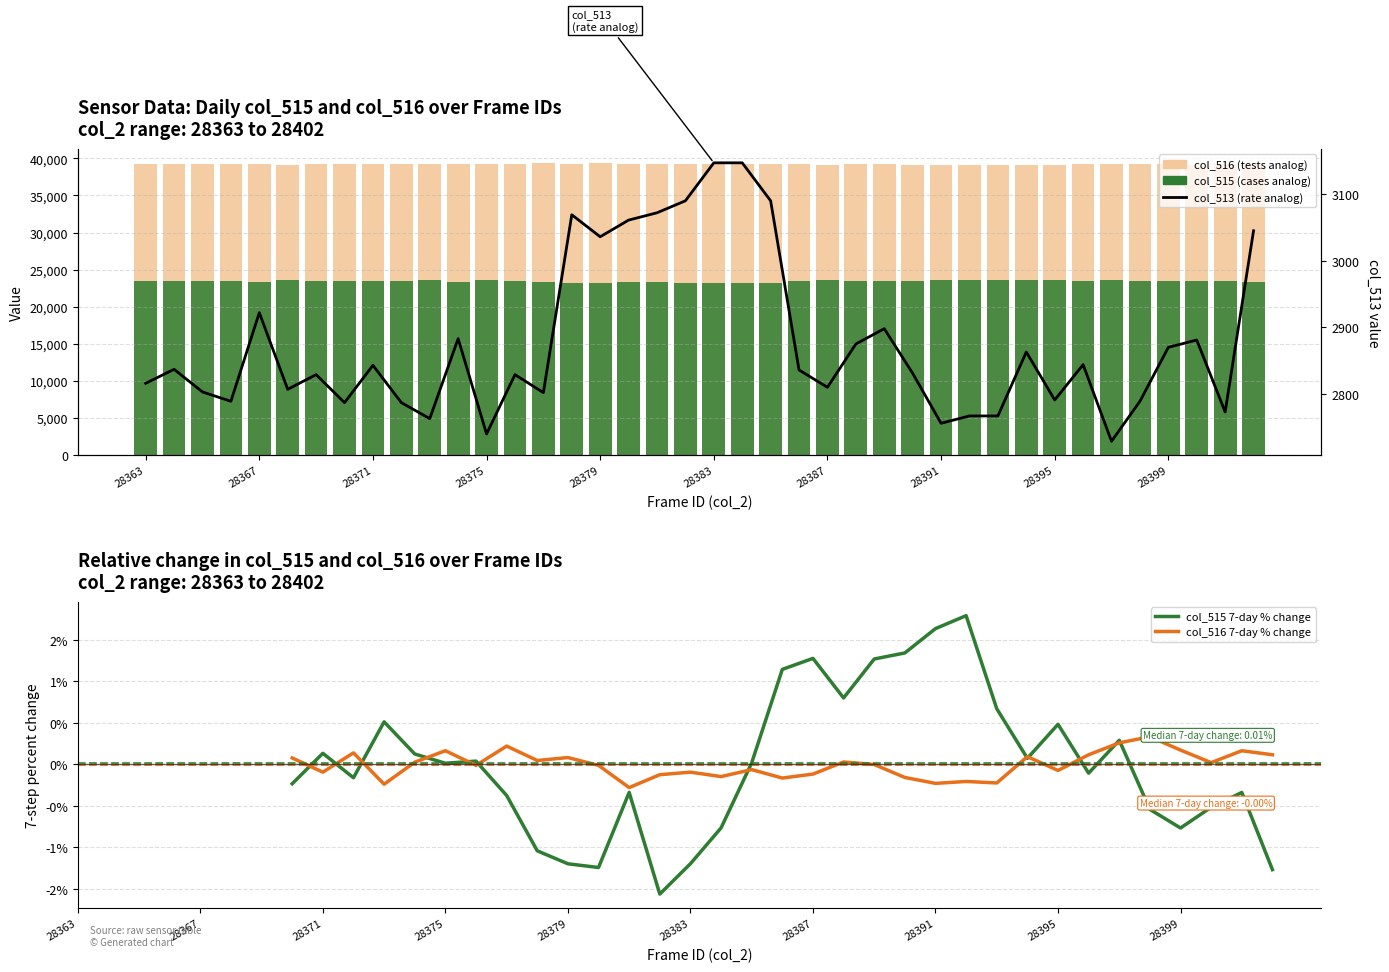

Where is col_515 nearest to the value 23406?

28367